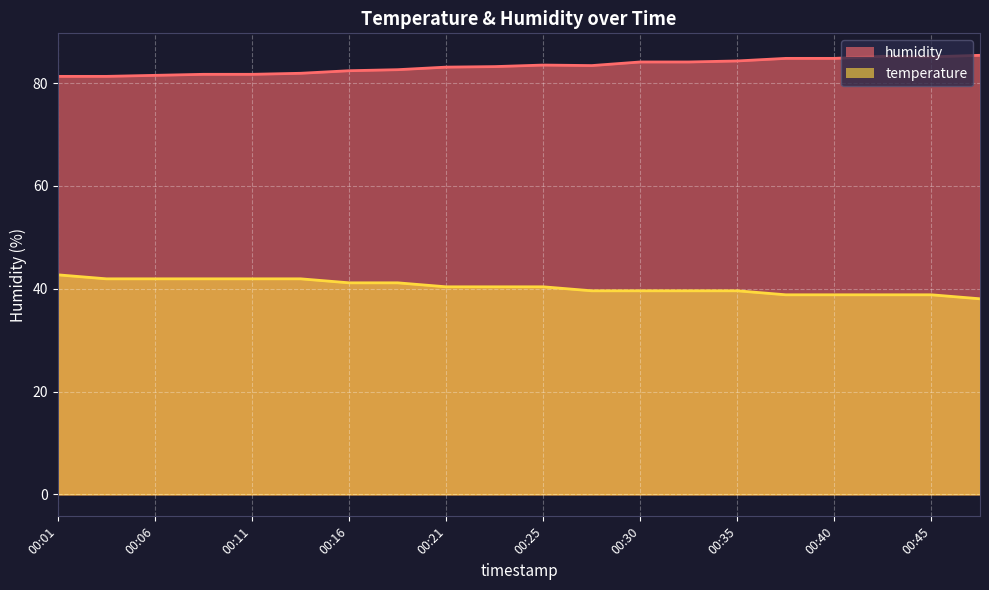

What is the maximum value for temperature?

42.7